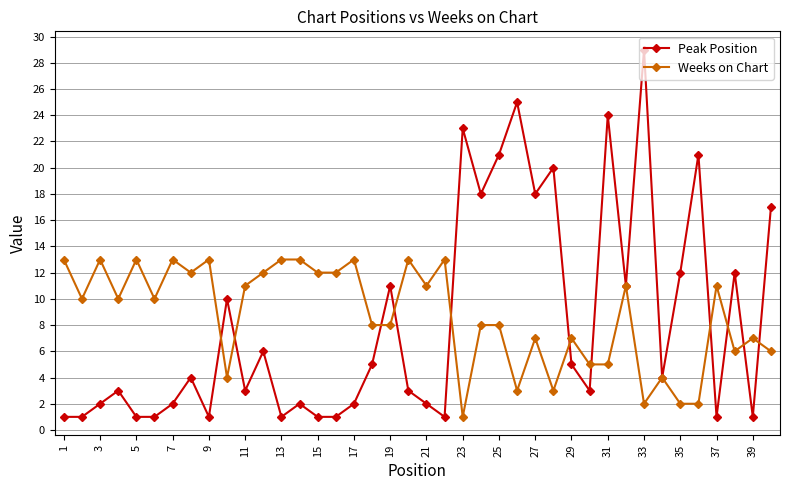

List the series in order of their peak value, highest first.

Peak Position, Weeks on Chart